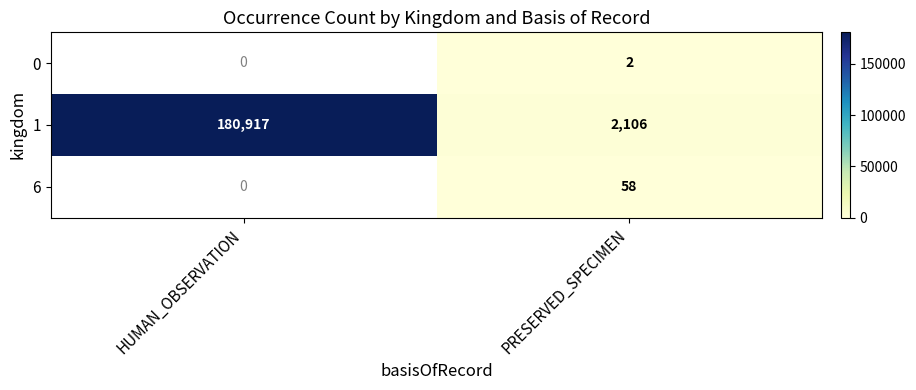

What is the maximum value shown in the chart?

180917.0